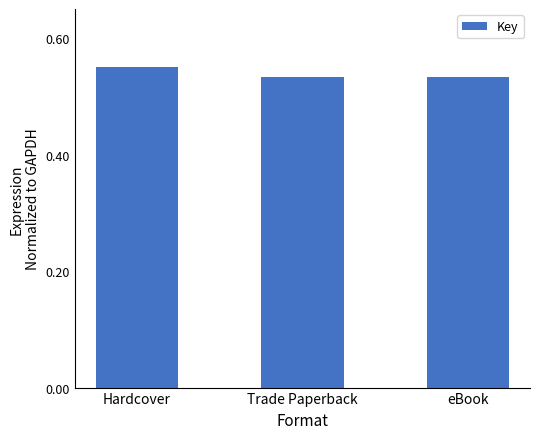

Count the values in the range 0 to 1.

3